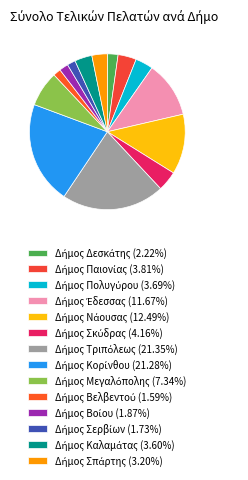

How many segments does this pie chart have?

14